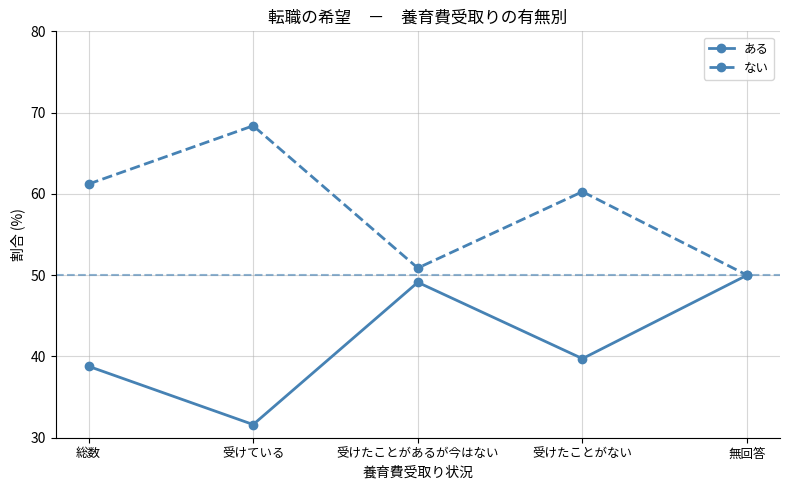

True or false: ある has a value of 49.1 at 受けたことがあるが今はない.

True